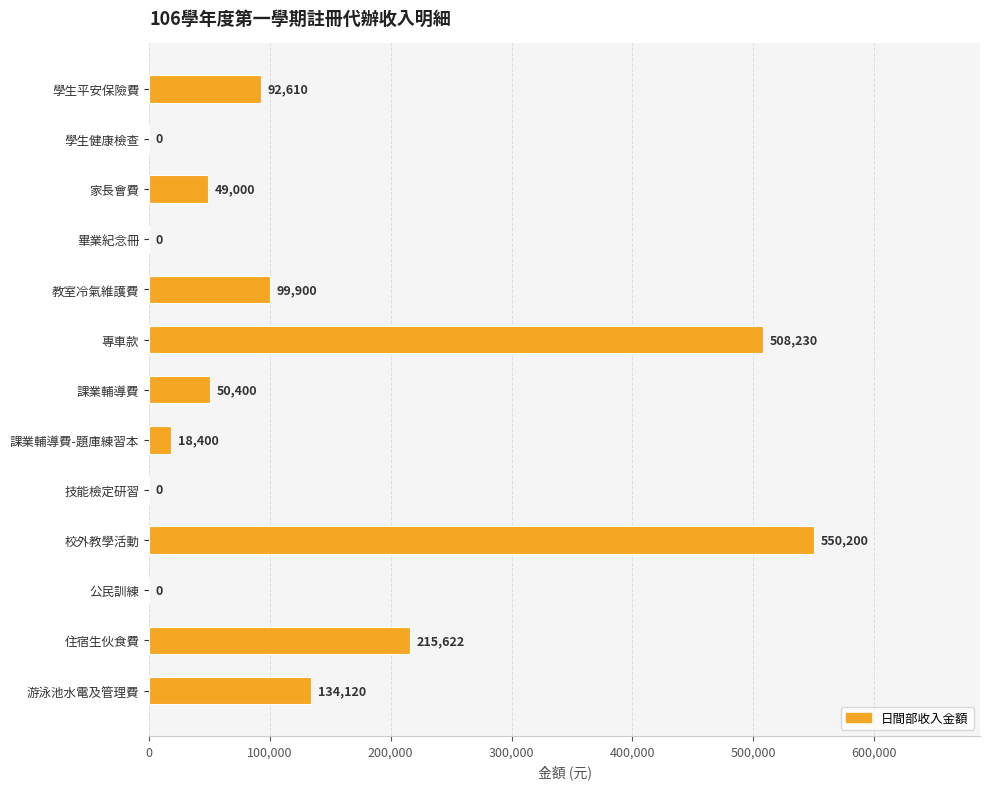

What is the ratio of the value at 學生平安保險費 to the value at 課業輔導費-題庫練習本?

5.0